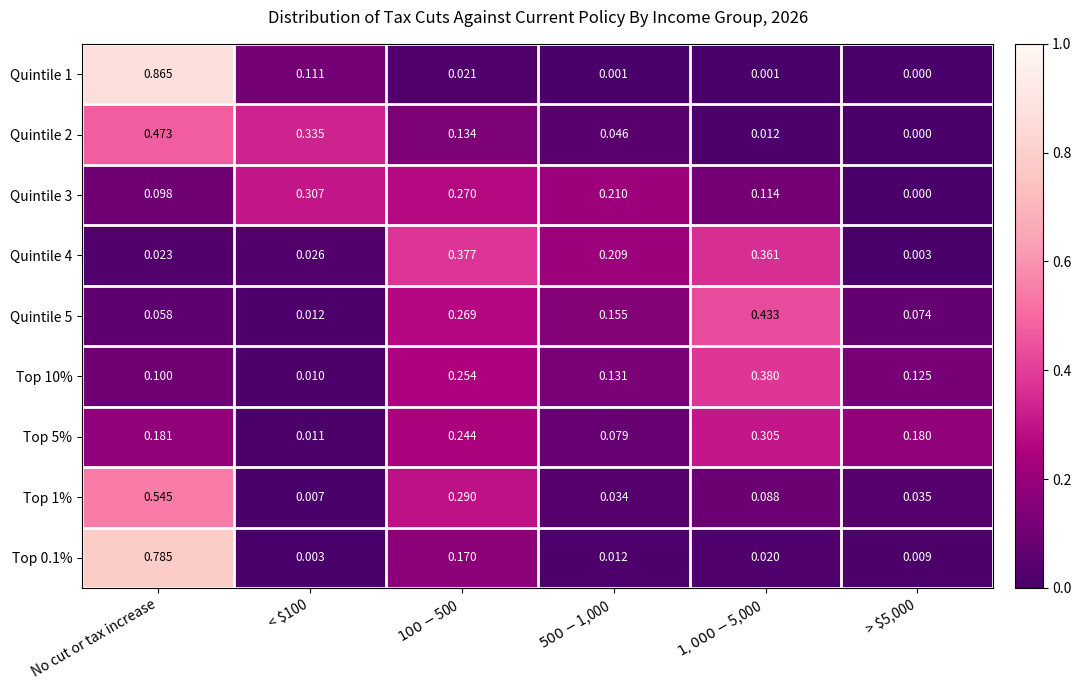

At which category is the sum across all series the highest?

No cut or tax increase